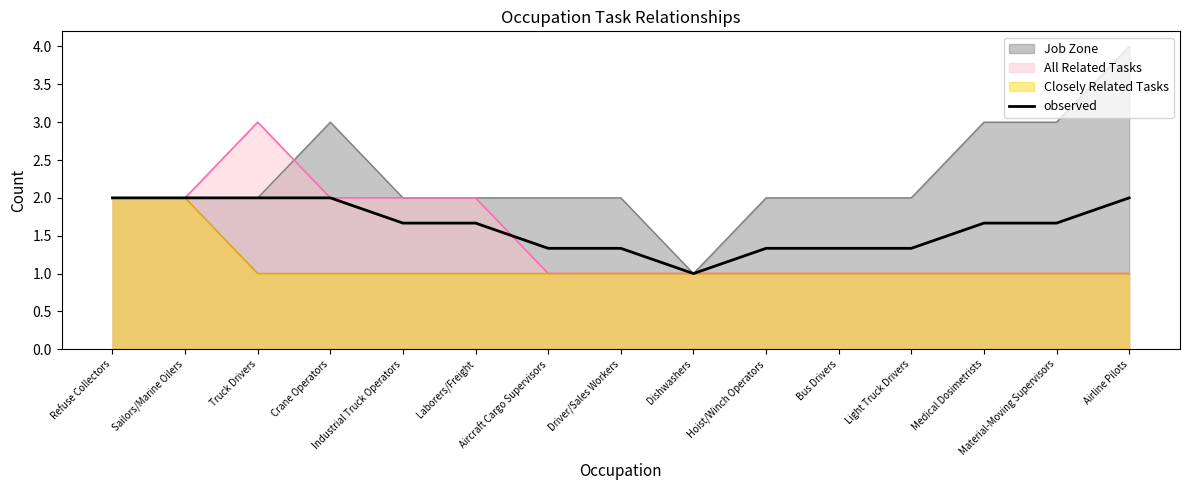

Which series has the largest total across all categories?

Job Zone